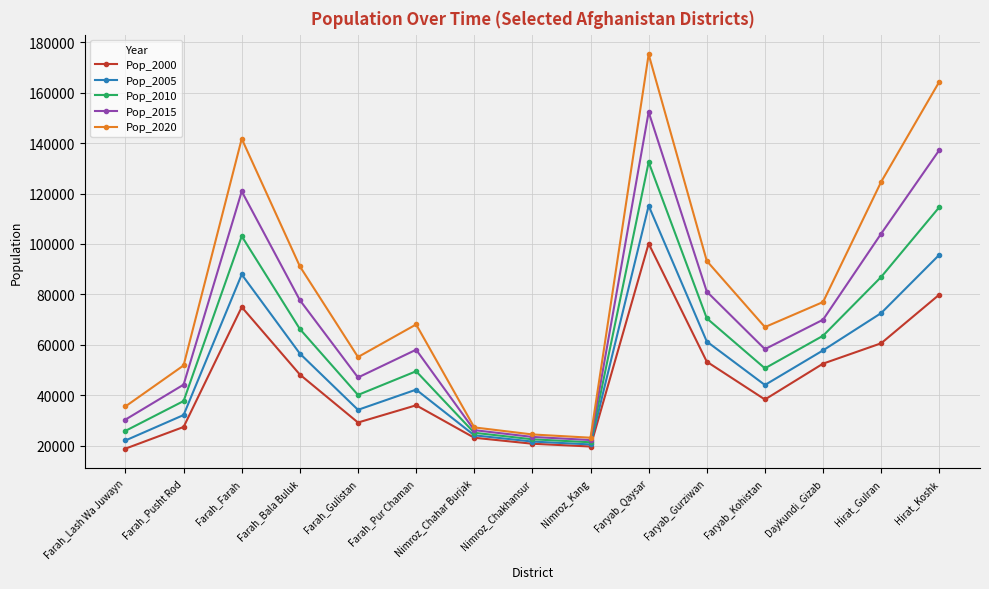

The value of Pop_2015 at Farah_Pusht Rod is 44185.3. True or false?

True